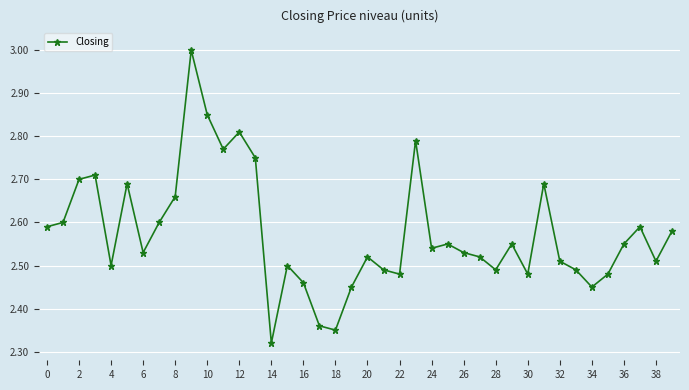

True or false: the data has more than 2 interior local peaks.

True